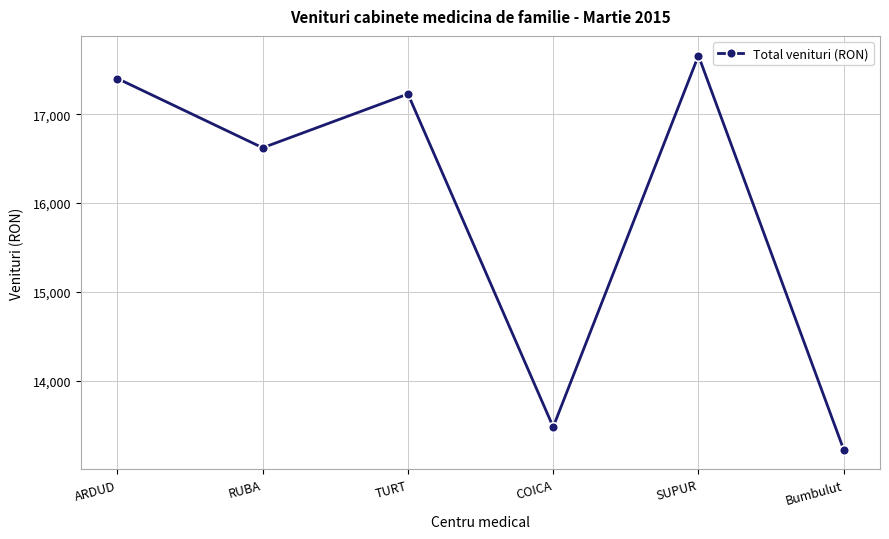

Which has a higher value, COICA or Bumbulut?

COICA